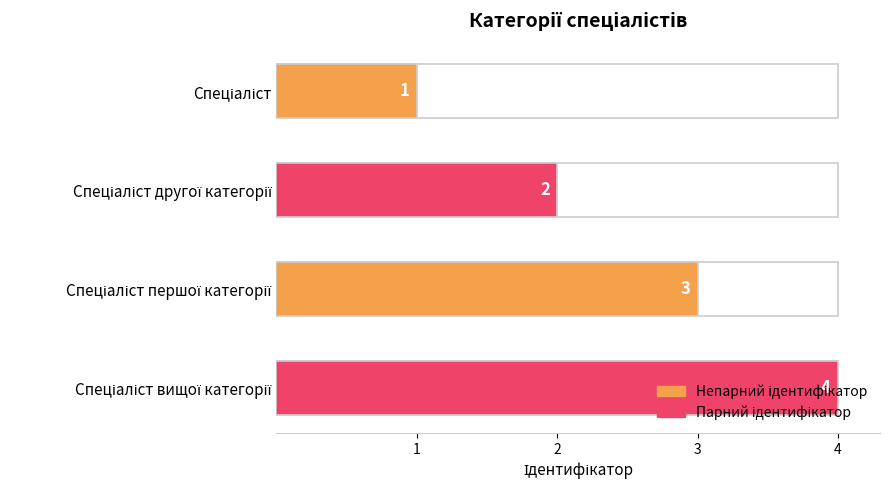

What is the approximate value at Спеціаліст вищої категорії?

4